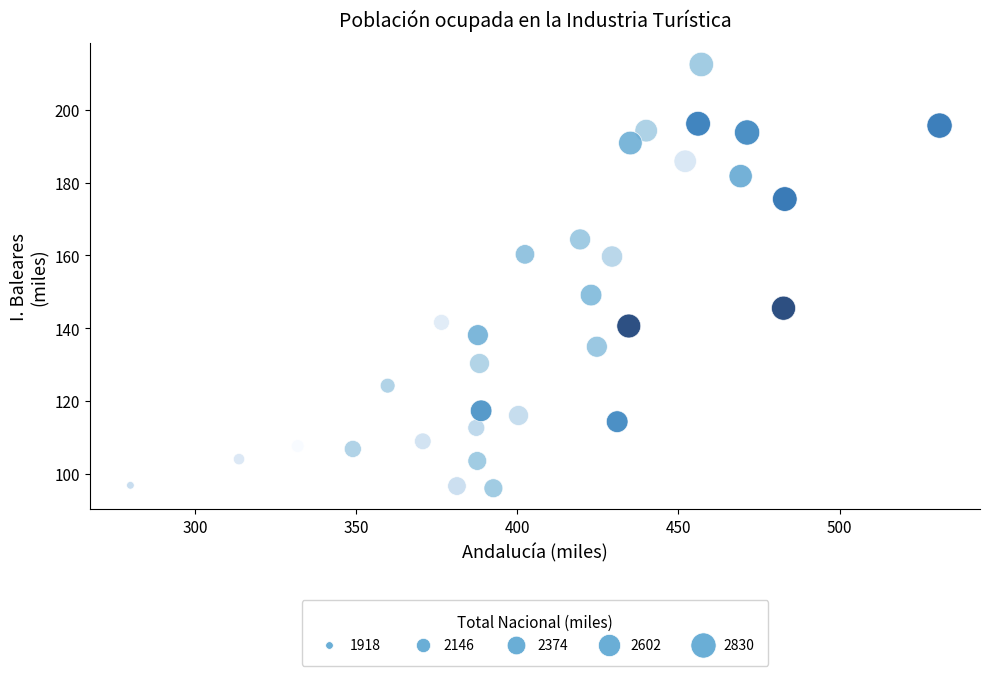

What is the range of X values (max minus min)?

251.0